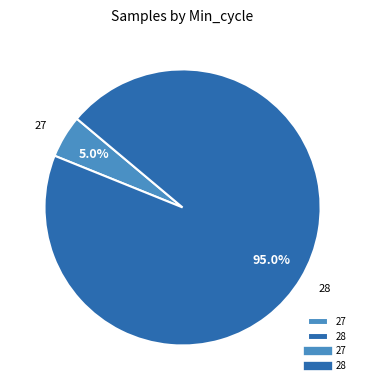

Between 28 and 27, which is larger?

28